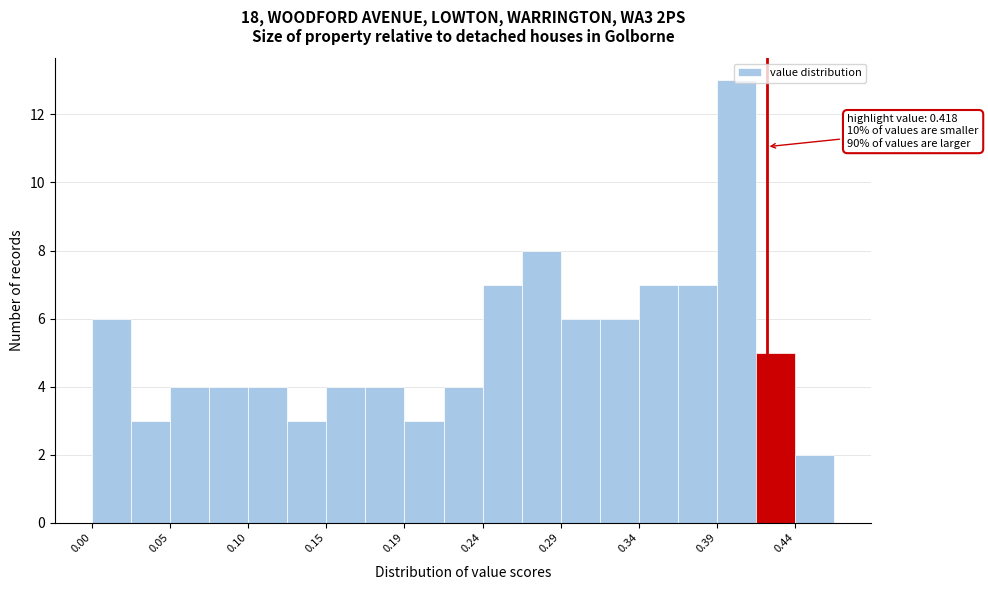

Which range on the x-axis has the tallest bar?

0.385 to 0.410